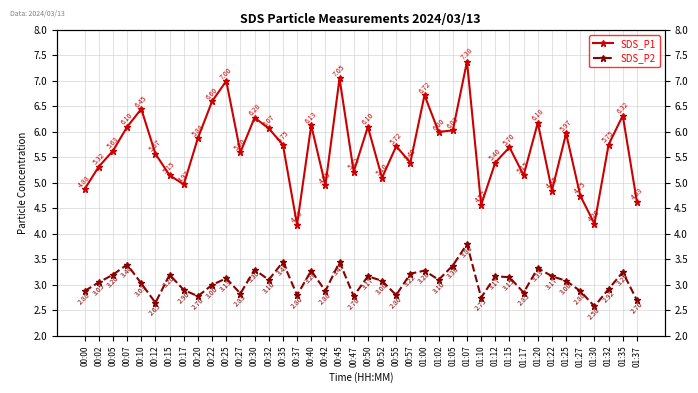

Where is the first local maximum for SDS_P2?

00:07